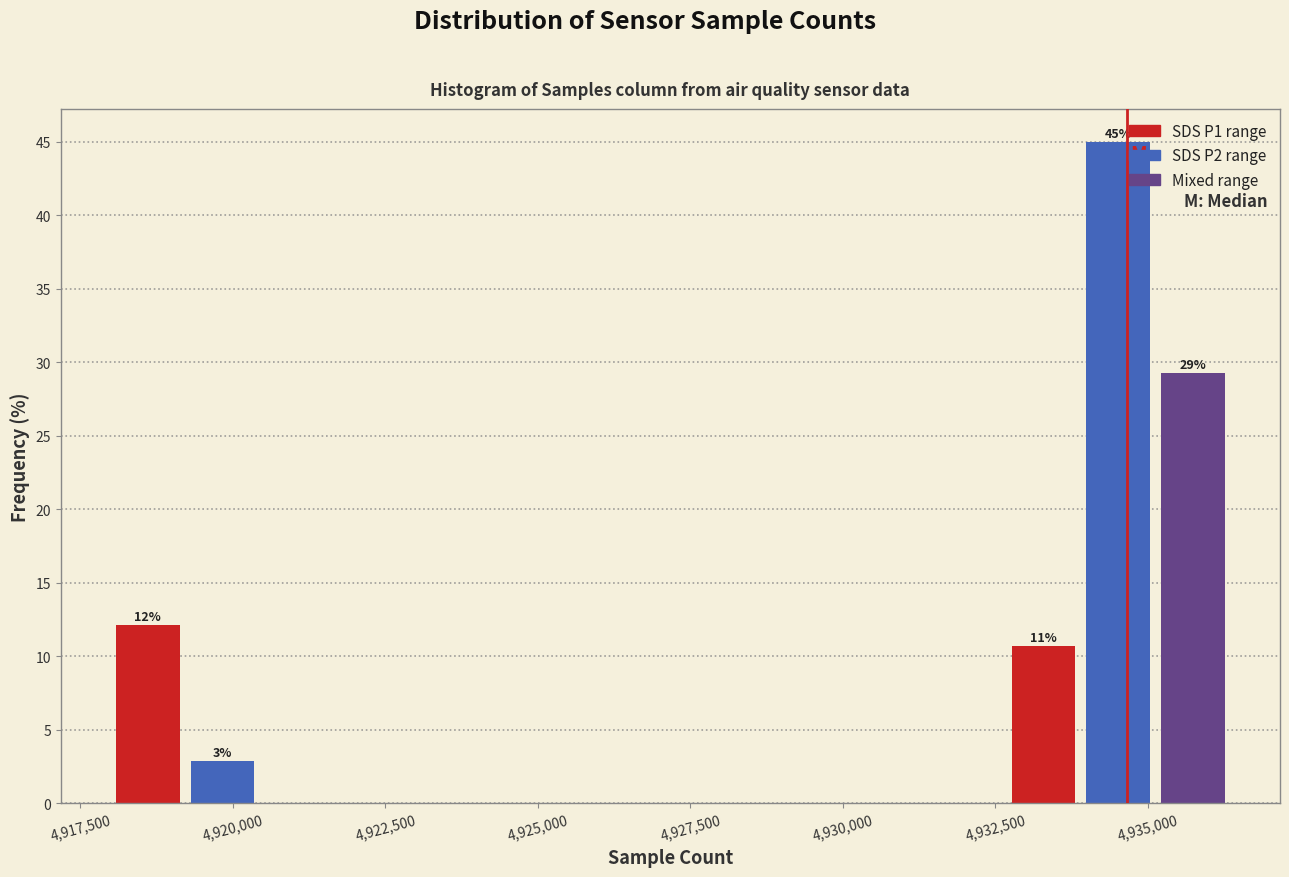

Around what value on the x-axis is the tallest bar? Give the approximate position of its centre, as read against the axis.

4934500